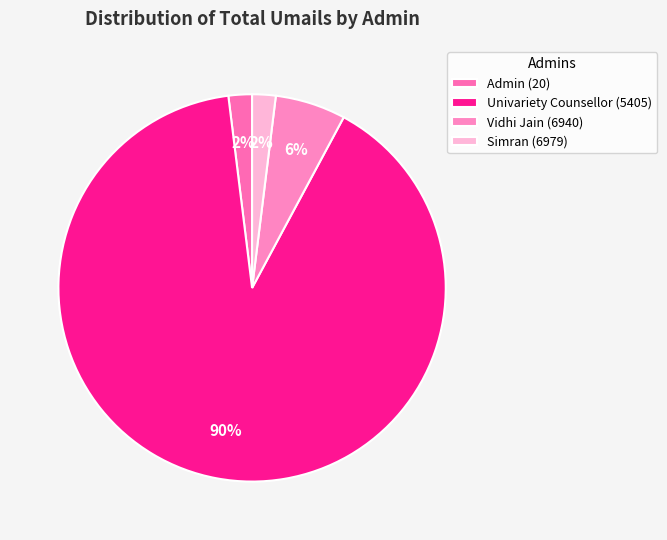

To the nearest percent, what is the difference between the largest and smallest slice percentages?

88%